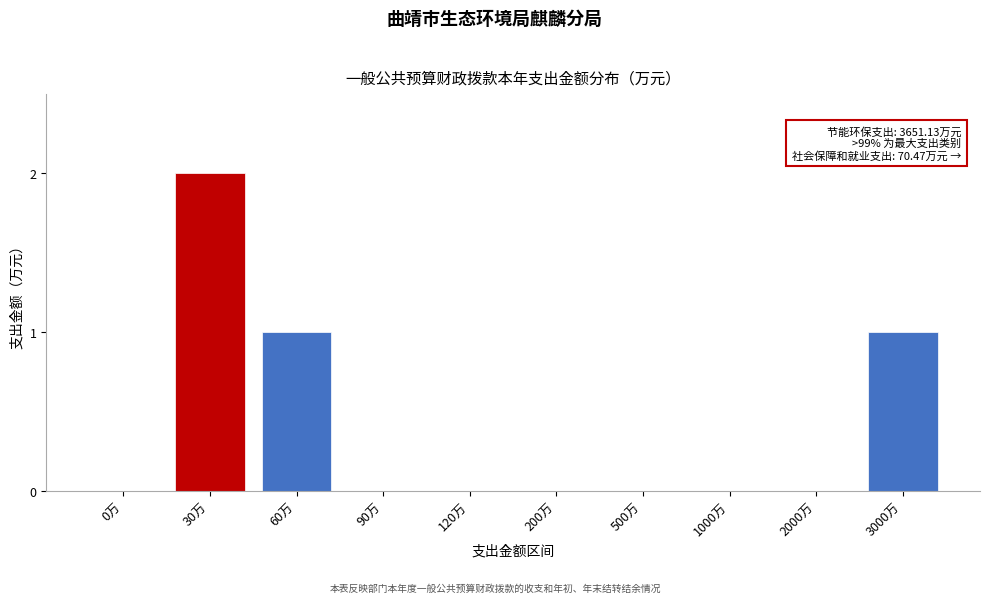

Reading left to right, list all the values displayed in this chart.

0万=0	30万=2	60万=1	90万=0	120万=0	200万=0	500万=0	1000万=0	2000万=0	3000万=1